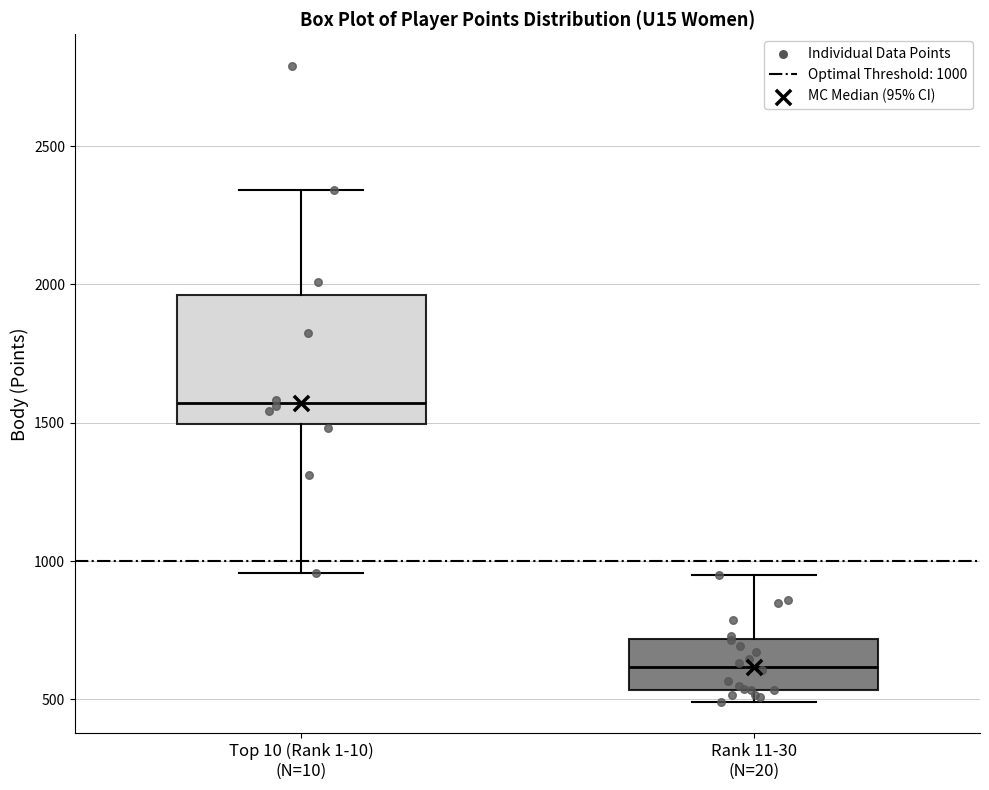

Which box's median line is the highest?

Top 10 (Rank 1-10) (N=10)